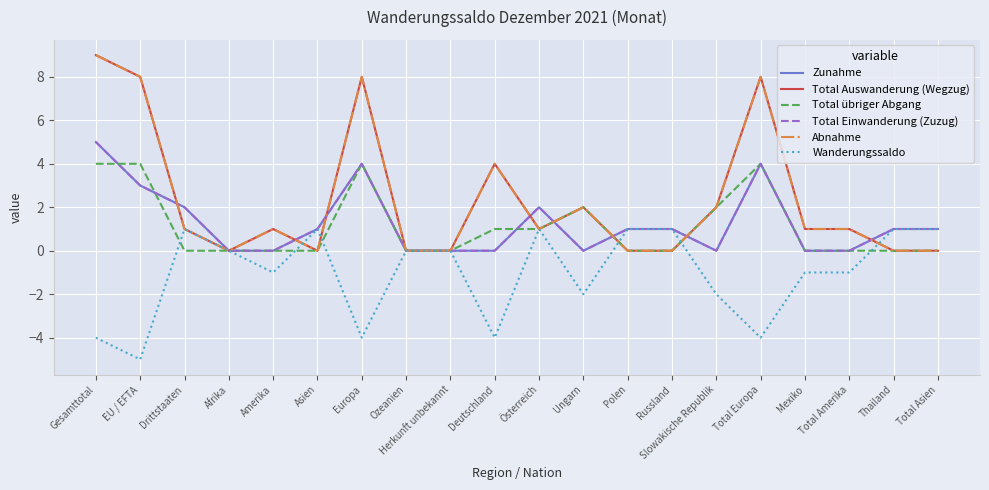

Does the chart have visible grid lines?

Yes